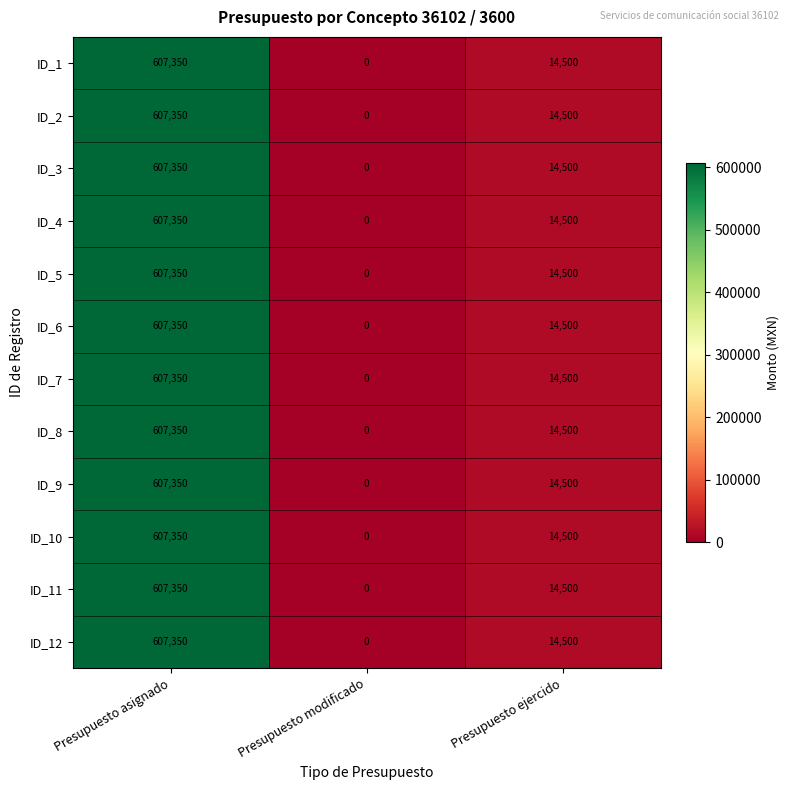

Where is ID_9 nearest to the value 303675?

Presupuesto ejercido